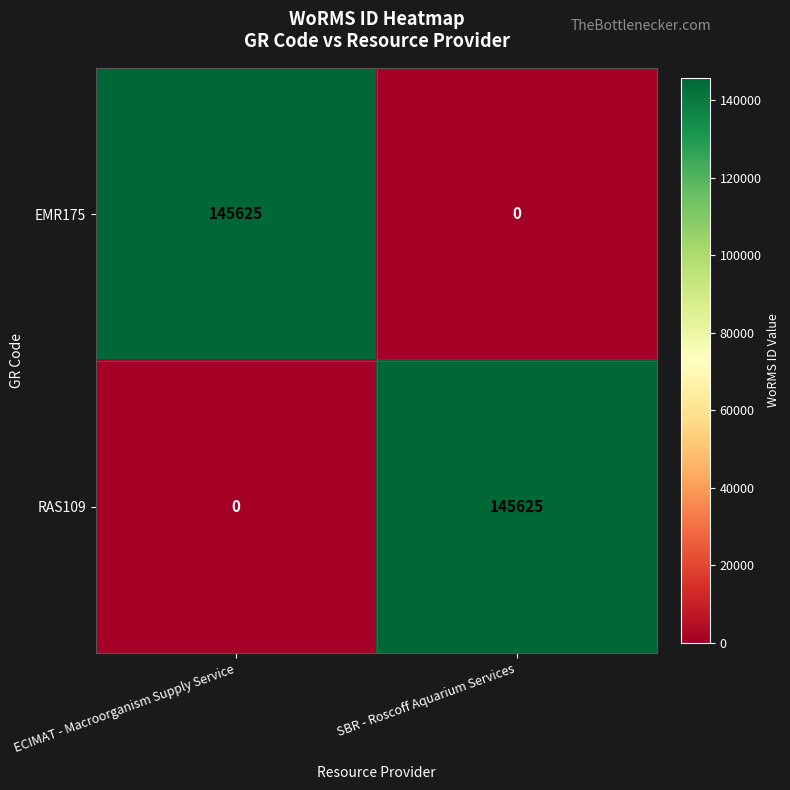

What is the sum of all RAS109 values?

145625